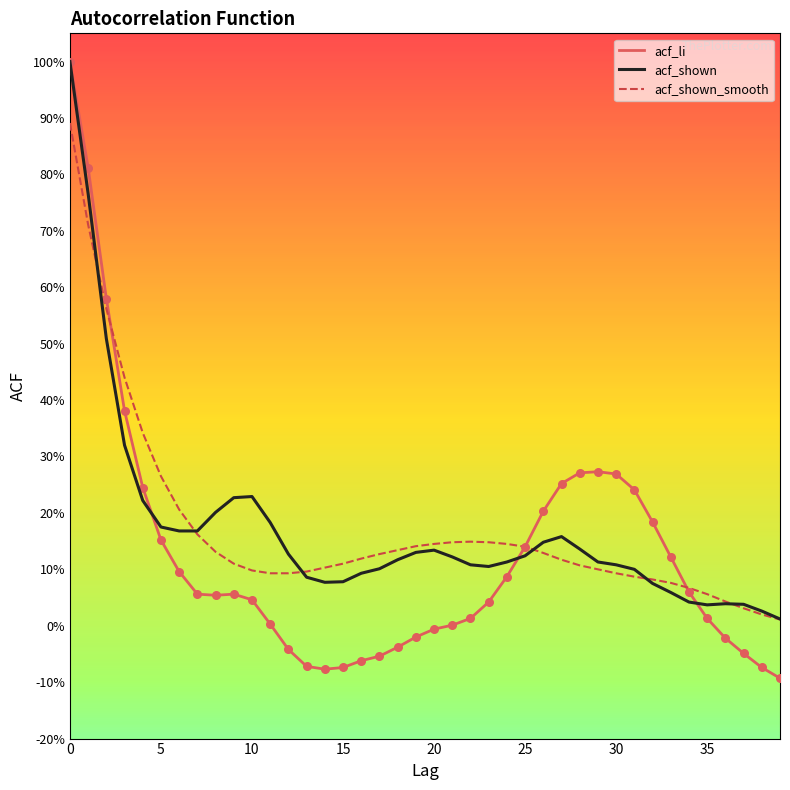

At how many categories does at least one series exceed 0?

40